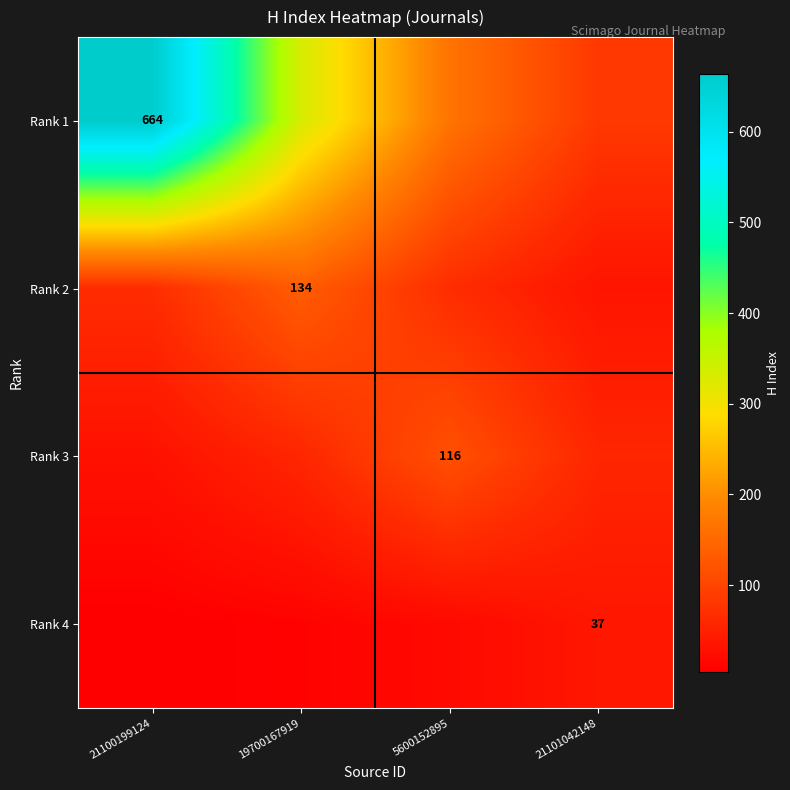

What is the highest value of the Rank 1 series?

664.0